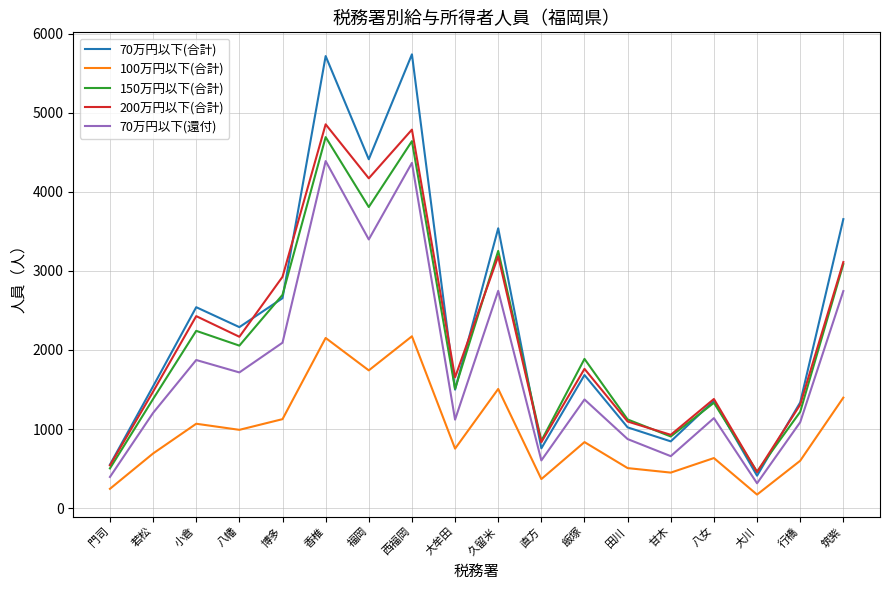

What is the difference between the highest and lowest values at 久留米?

2032